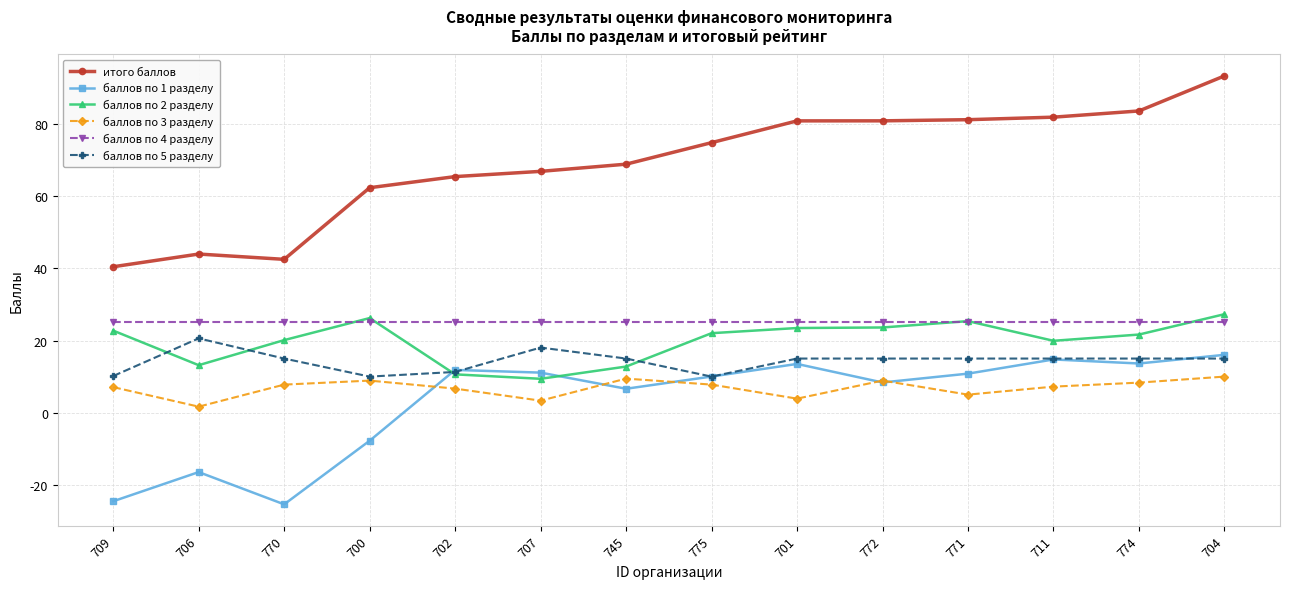

Does the chart display data point markers on the line(s)?

Yes